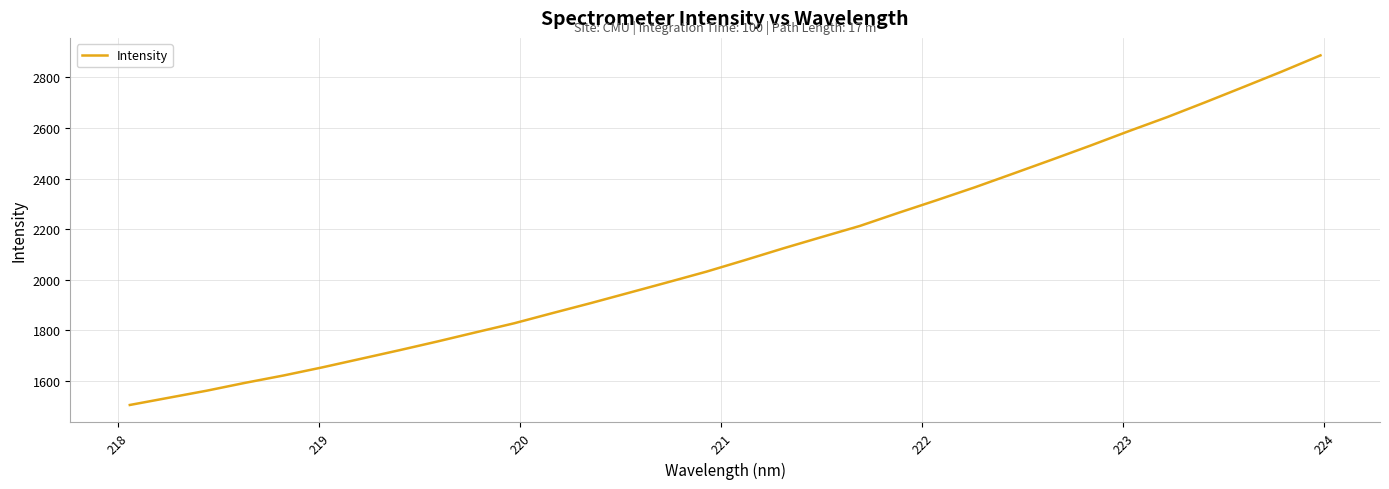

What is the average value?

2104.7